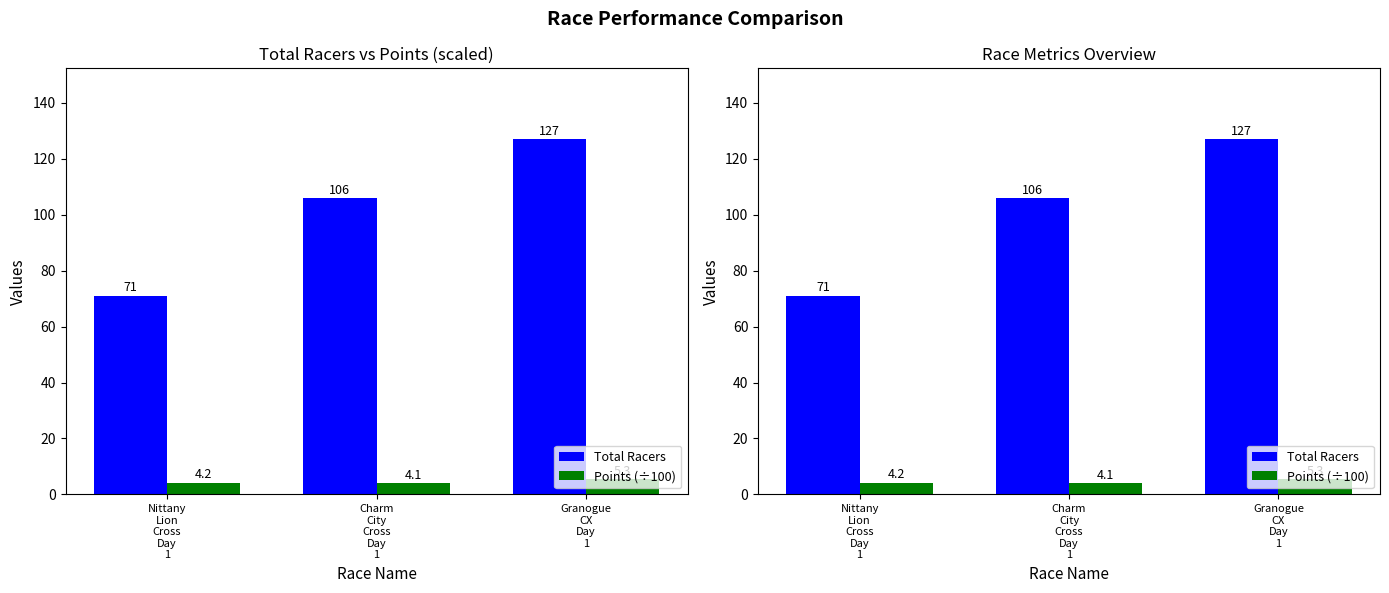

The value of Points (÷100) at Charm
City
Cross
Day
1 is 6.2. True or false?

False